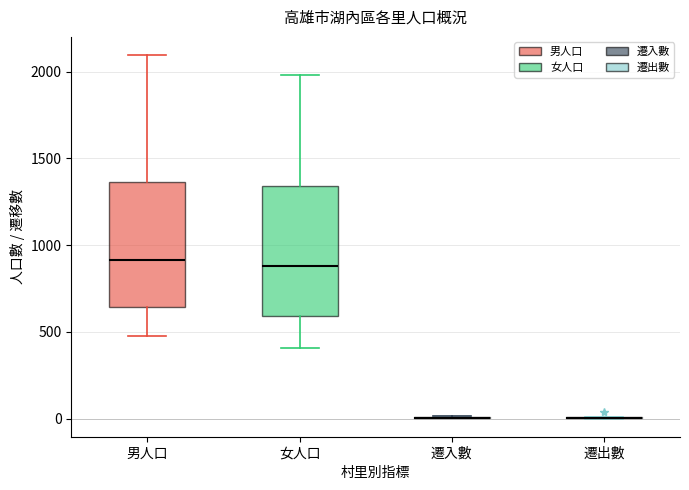

Where is the upper edge of the box for 男人口 on the y-axis? The values are not printed on the chart, so give them approximately, as read against the axis.

1350